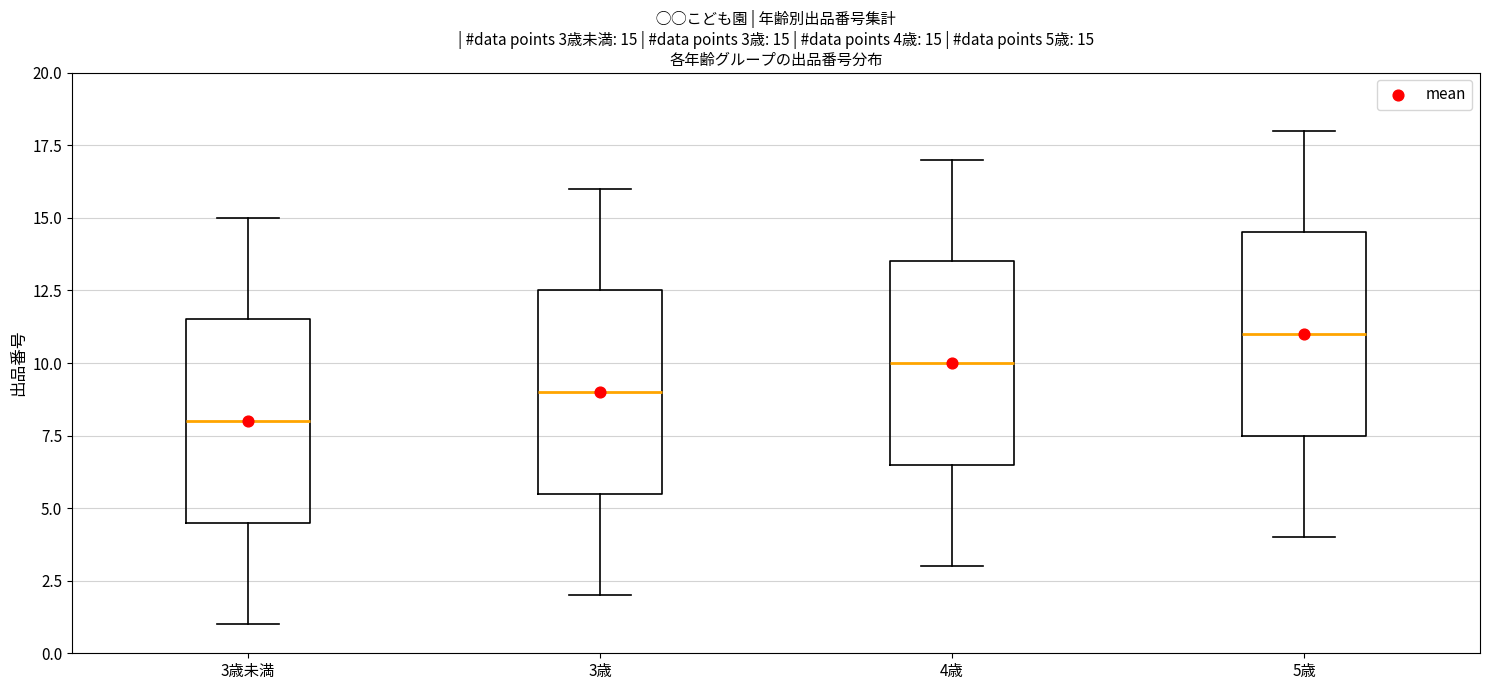

Which box has the lowest median line?

3歳未満